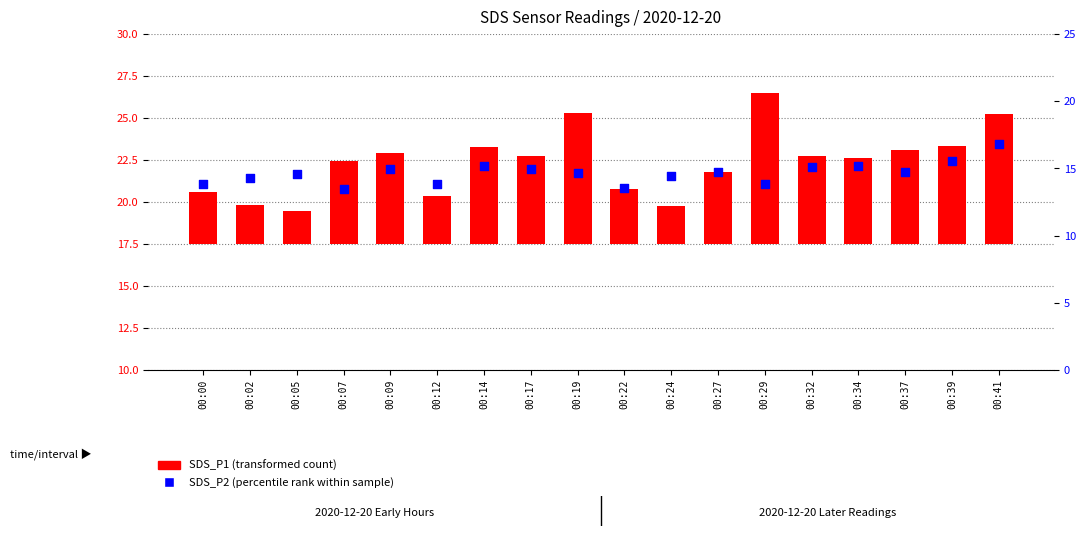

At how many categories does at least one series exceed 3?

18